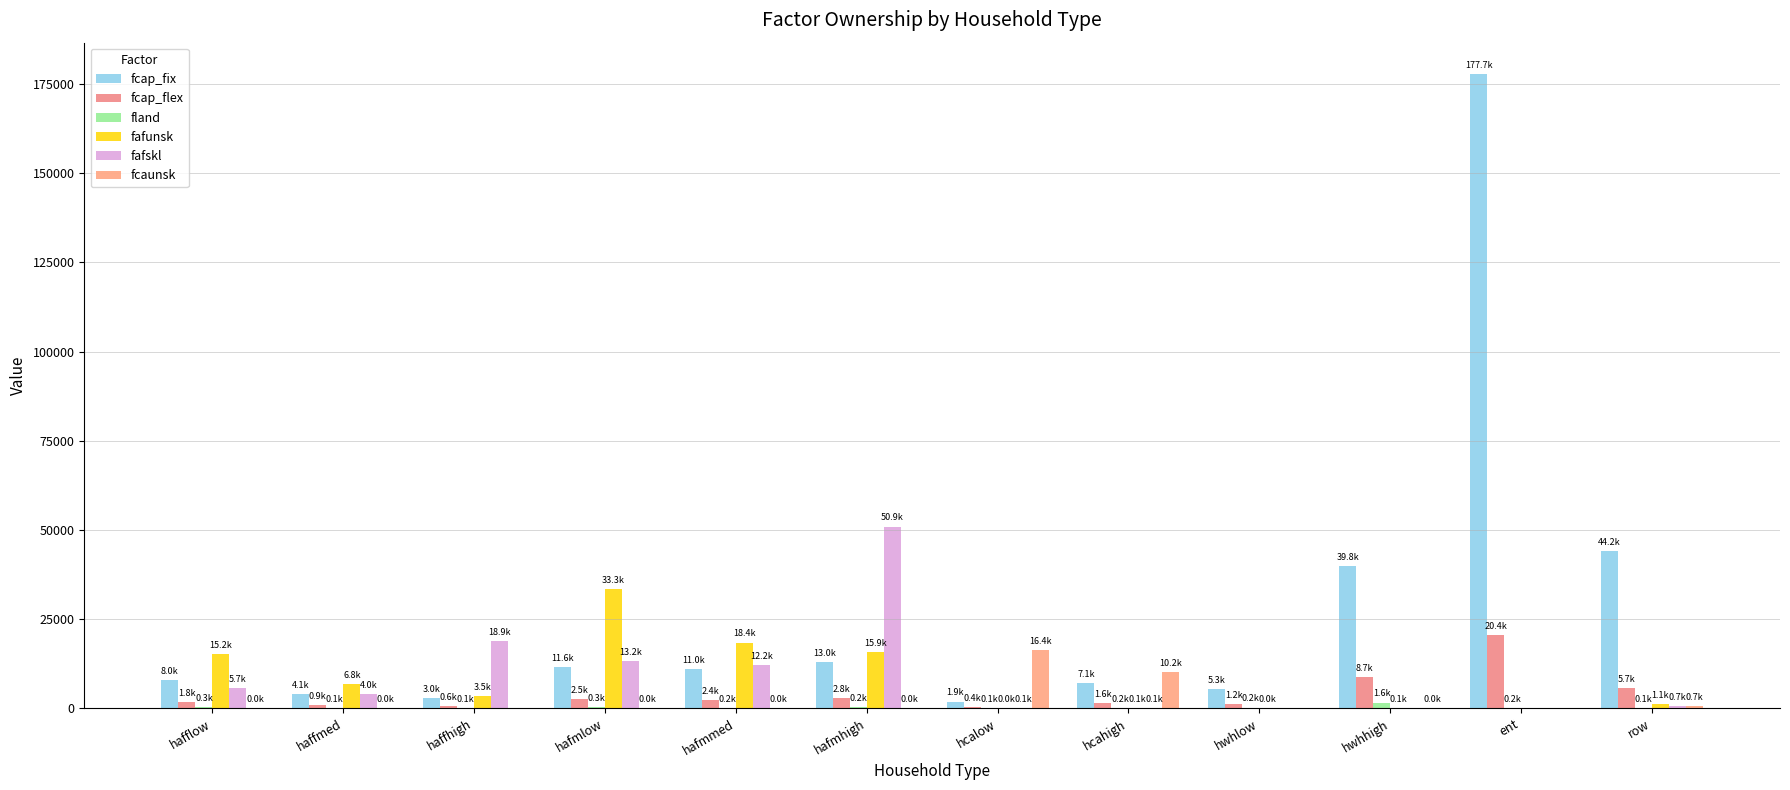

Which series has the largest total across all categories?

fcap_fix